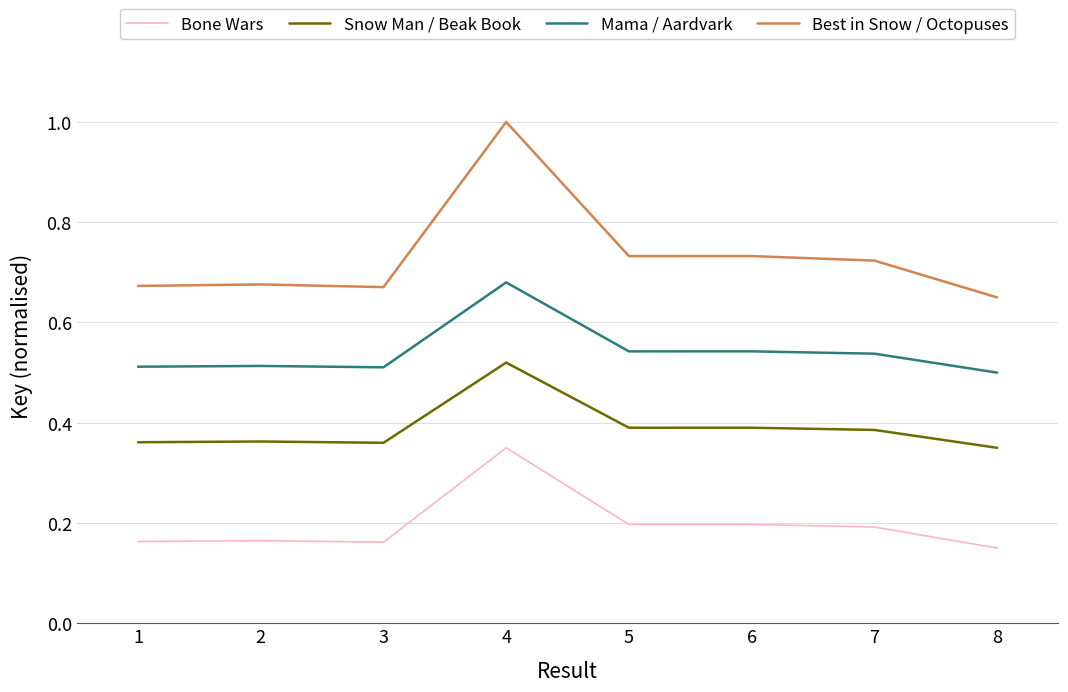

List the series in order of their overall mean, lowest first.

Bone Wars, Snow Man / Beak Book, Mama / Aardvark, Best in Snow / Octopuses